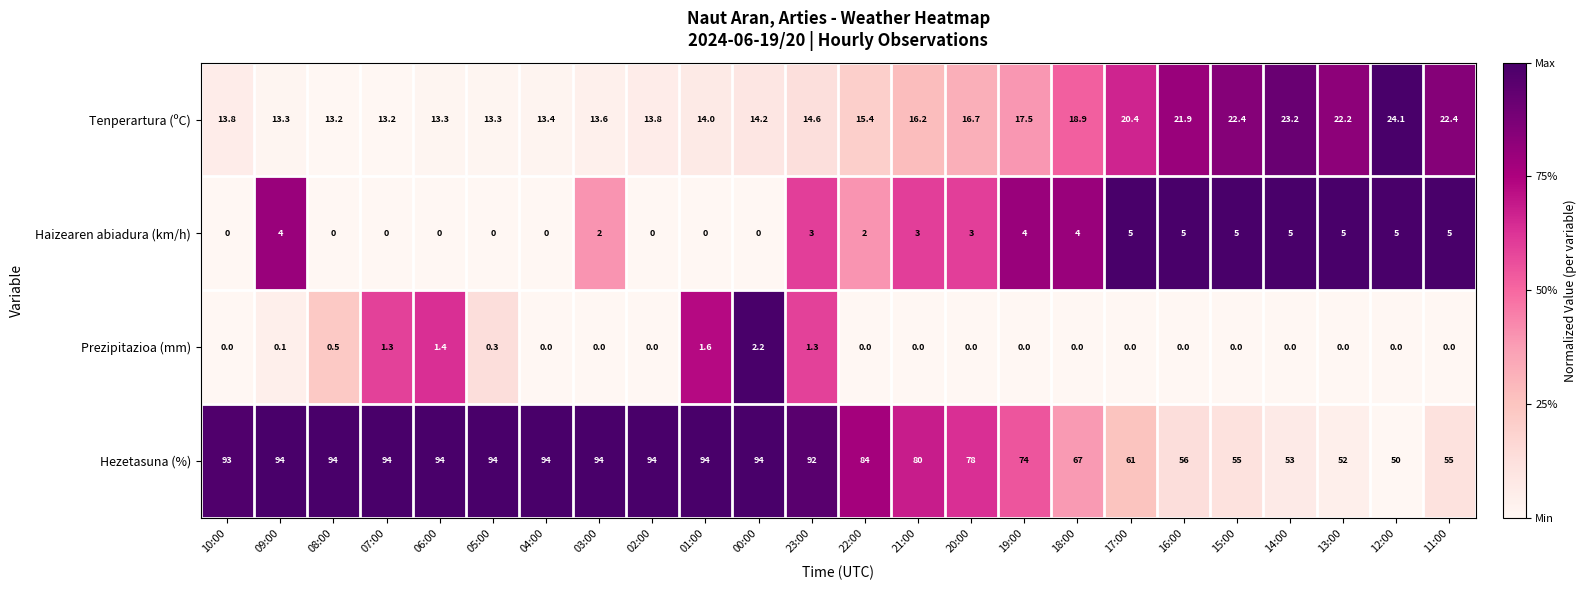

At which category is the sum across all series the highest?

09:00